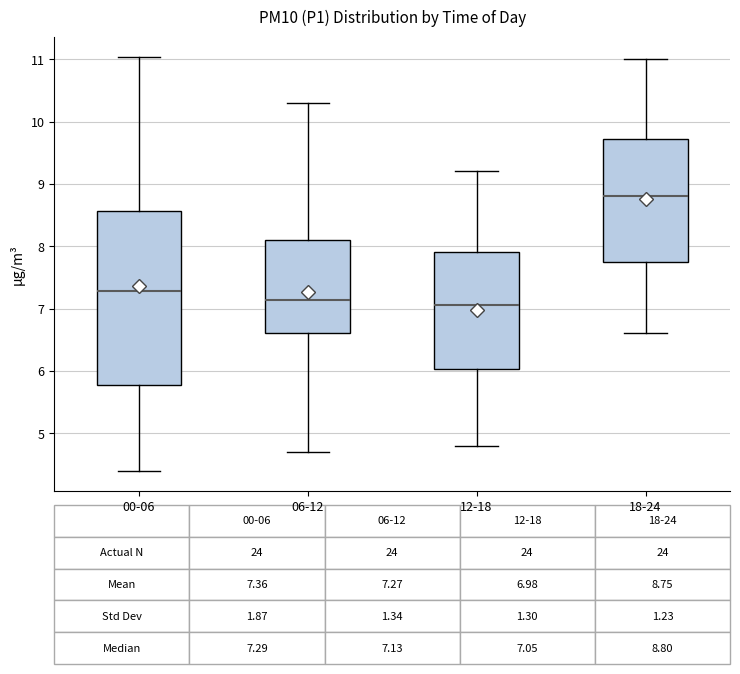

Comparing the boxes themselves (not the whiskers), which one is the tallest?

00-06